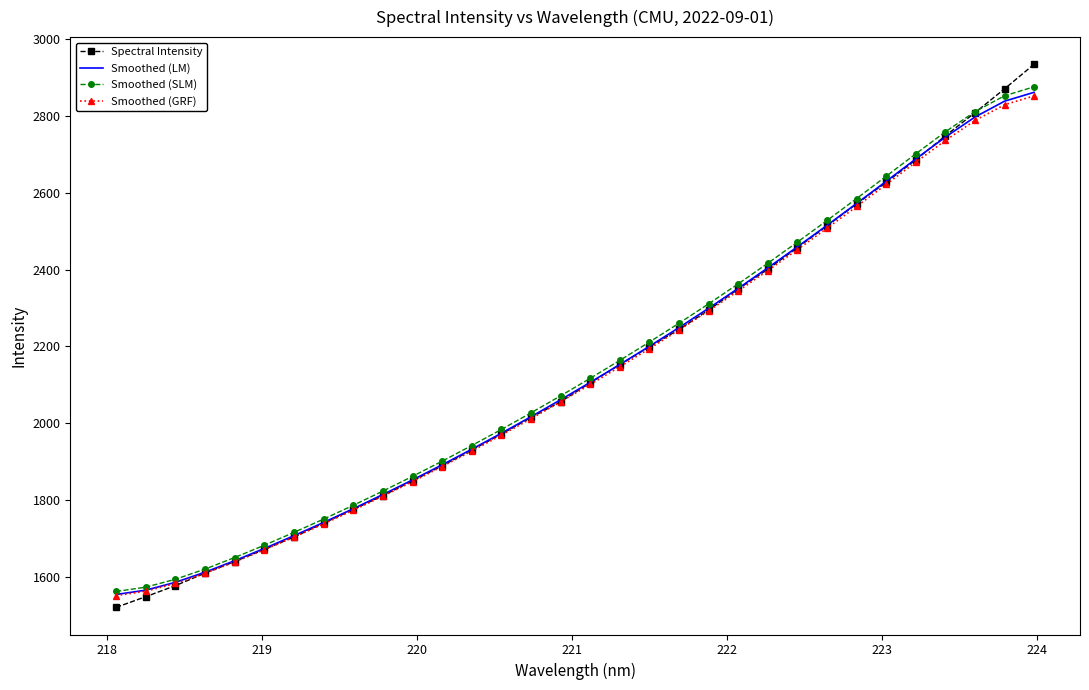

Which series has the widest spread of values?

Spectral Intensity